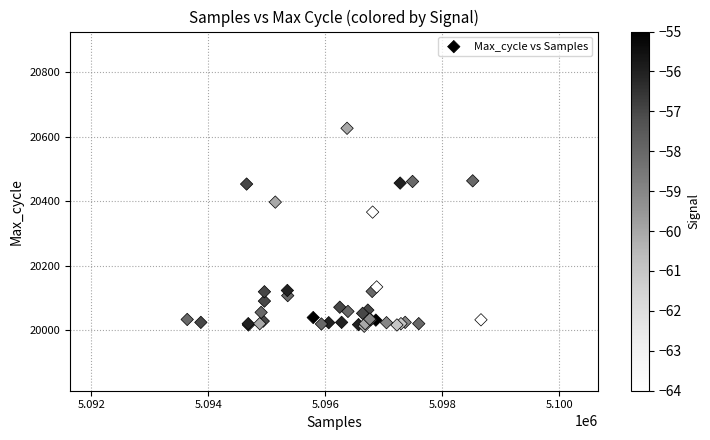

What Y value in the scatter plot is closest to 20319?

20366